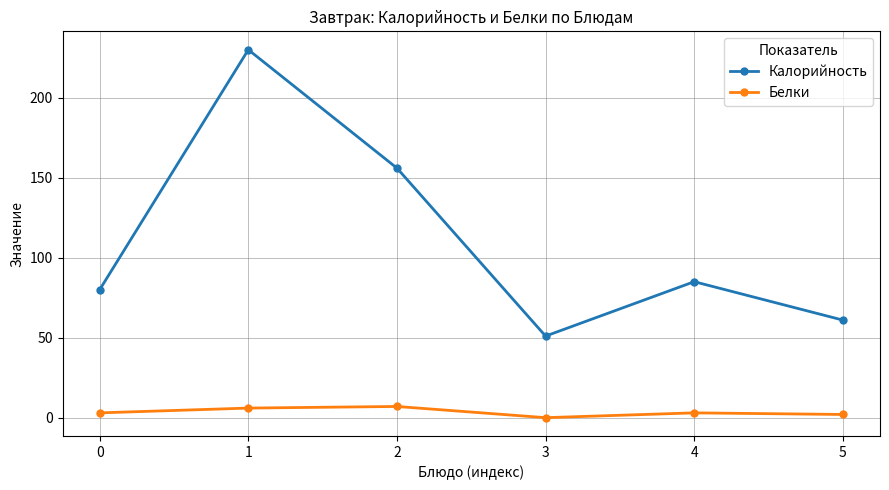

At 2, list the series in order from smallest to largest.

Белки, Калорийность